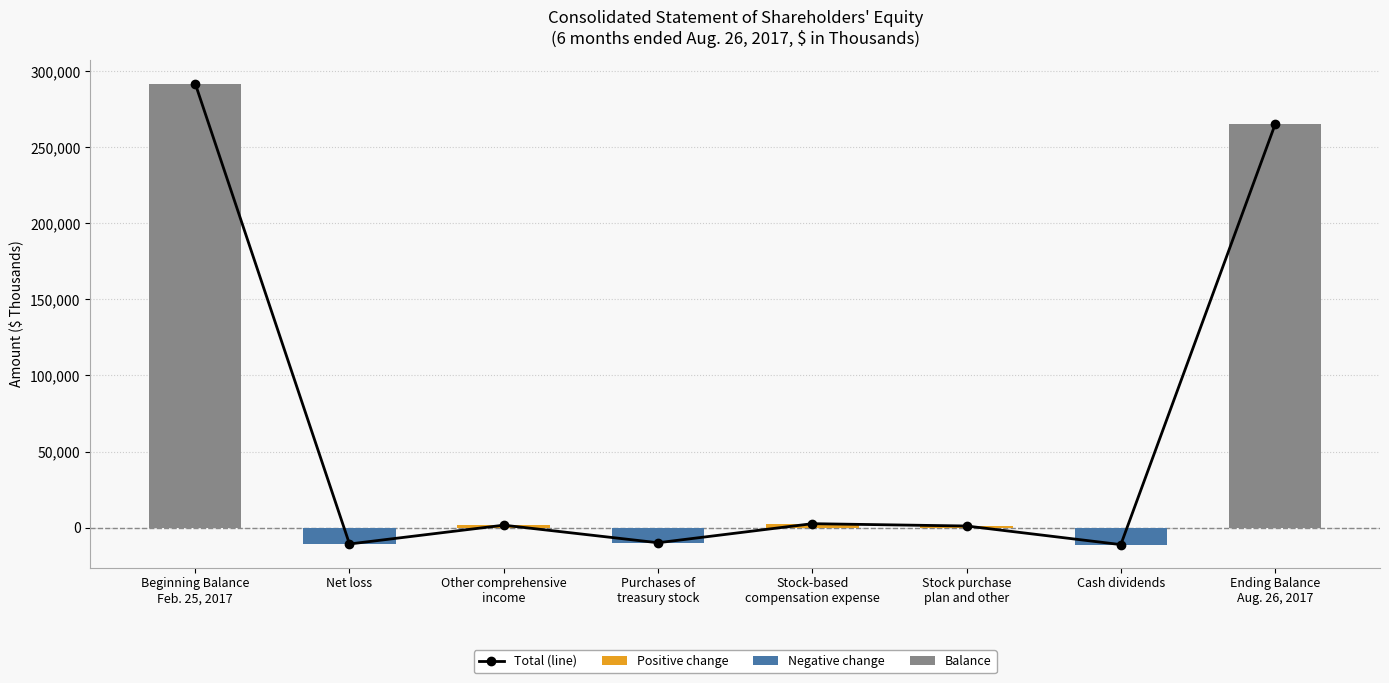

What is the sum of all Total change (line) values?

530248